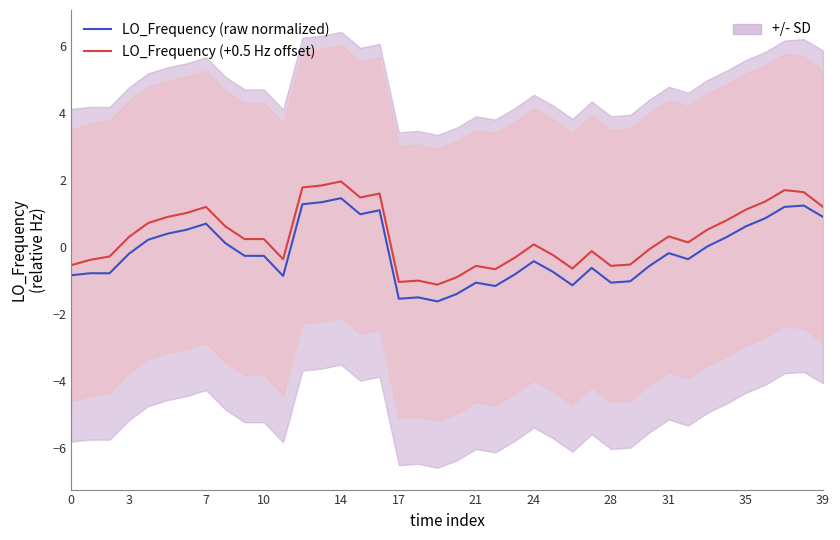

What is the minimum value shown in the chart?

-1.6